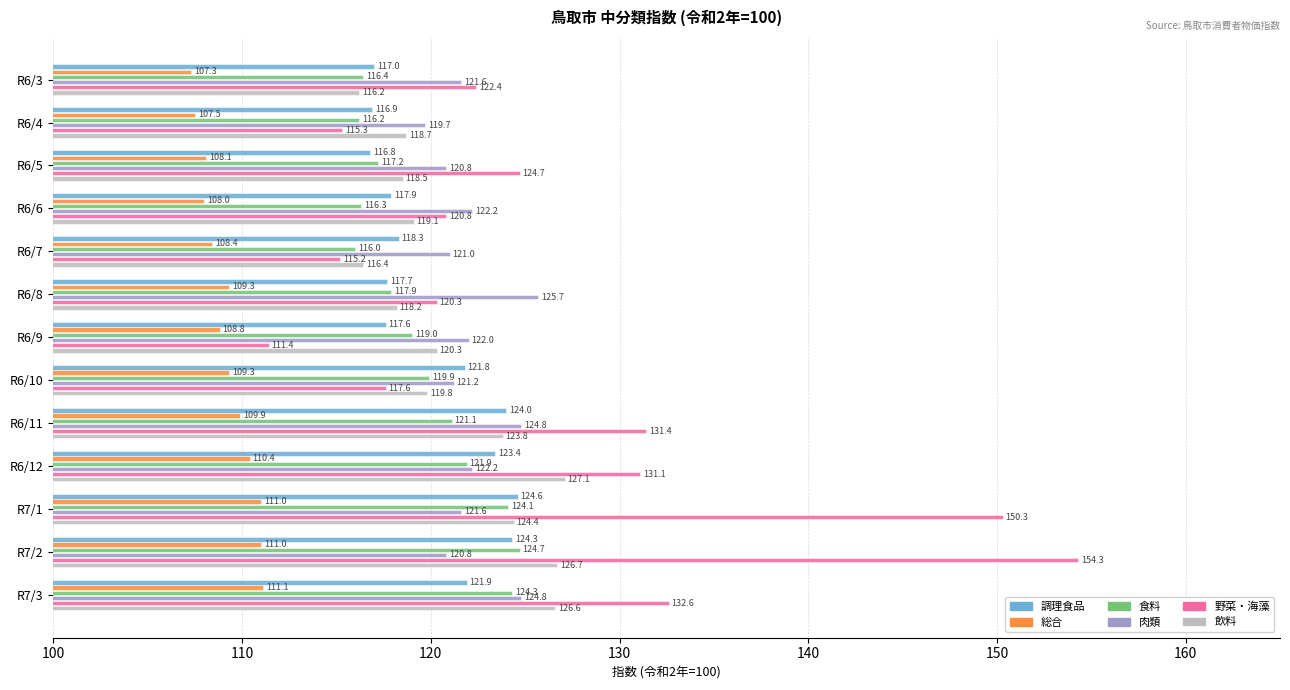

What are all the series names shown in the legend?

調理食品, 総合, 食料, 肉類, 野菜・海藻, 飲料